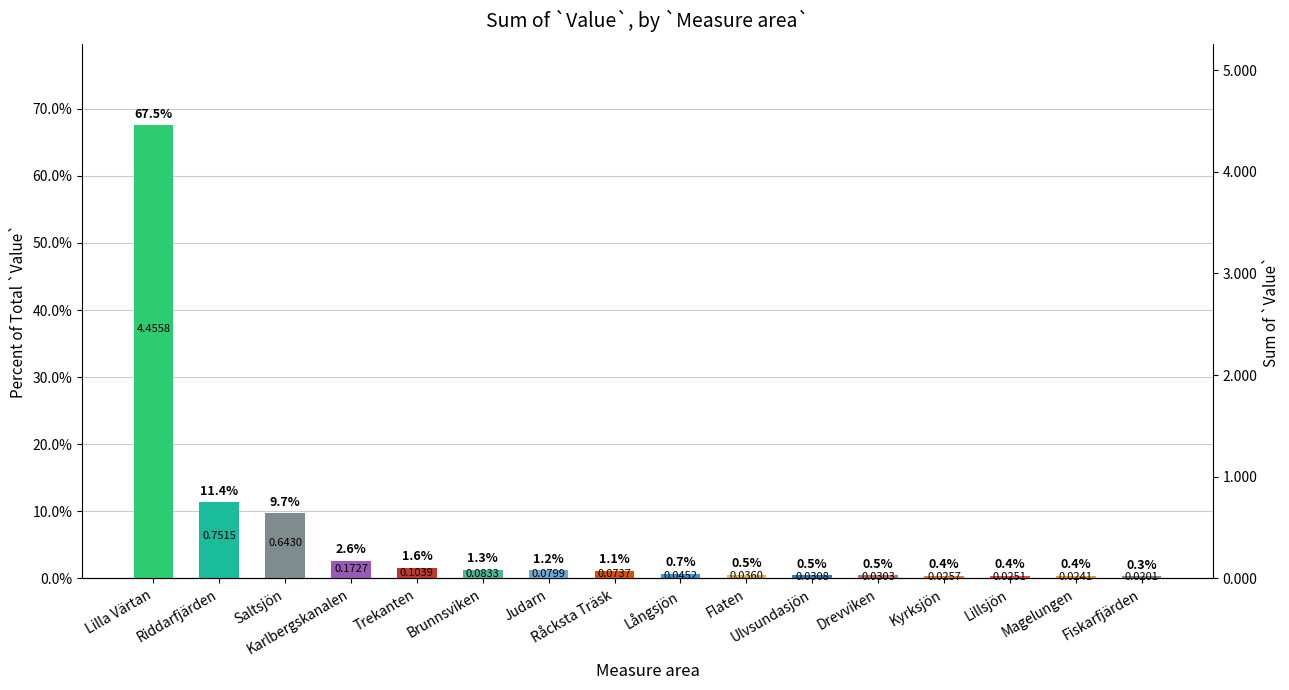

Which category has the highest value across all series?

Lilla Värtan